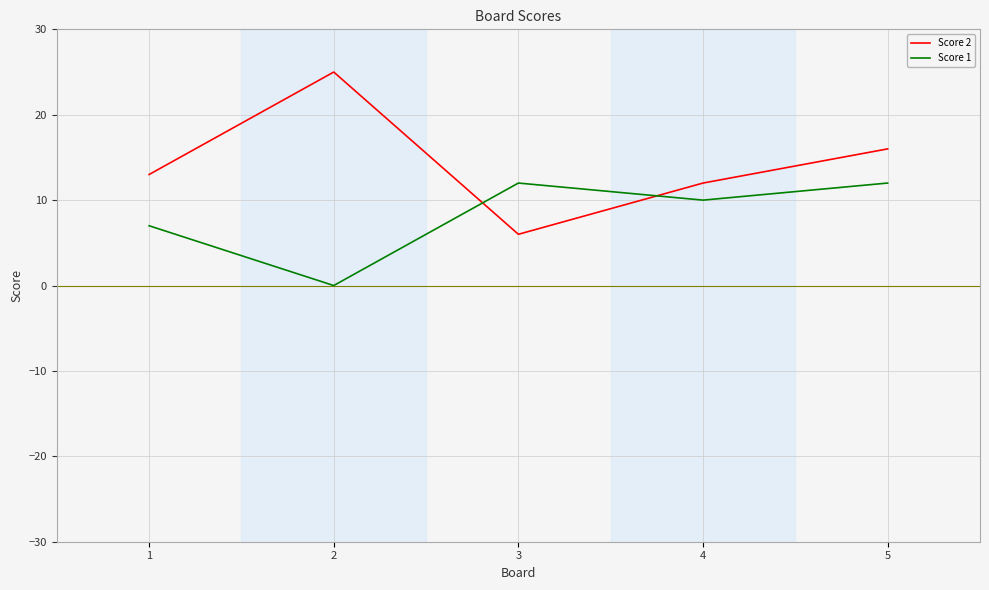

The value of Score 2 at 2 is 42. True or false?

False